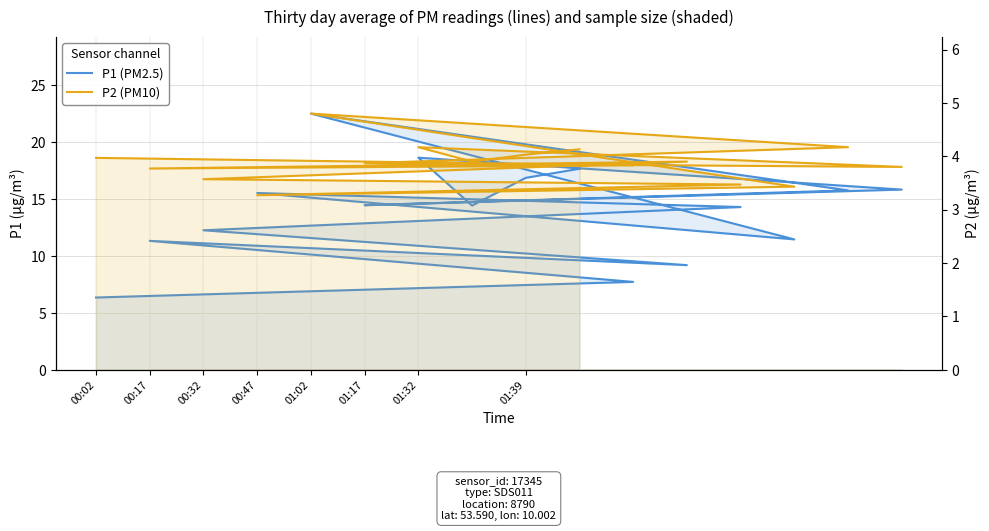

What is the sum of all P2 (PM10) values?

62.1